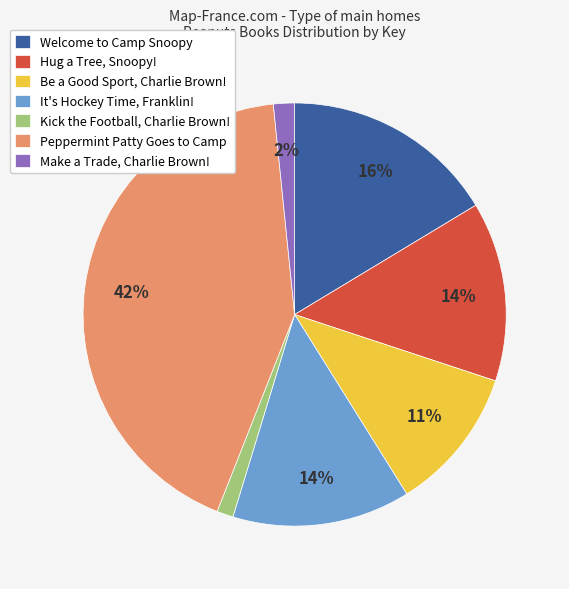

What is the ratio of the value at Be a Good Sport, Charlie Brown! to the value at Peppermint Patty Goes to Camp?

0.3